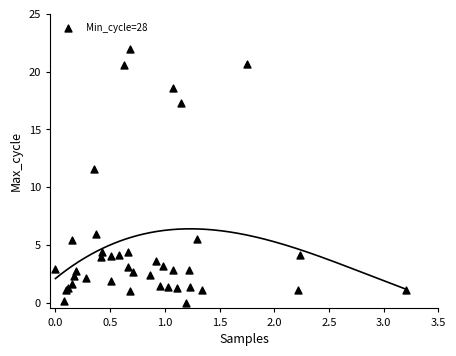

What Y value in the scatter plot is closest to 11?

11.5